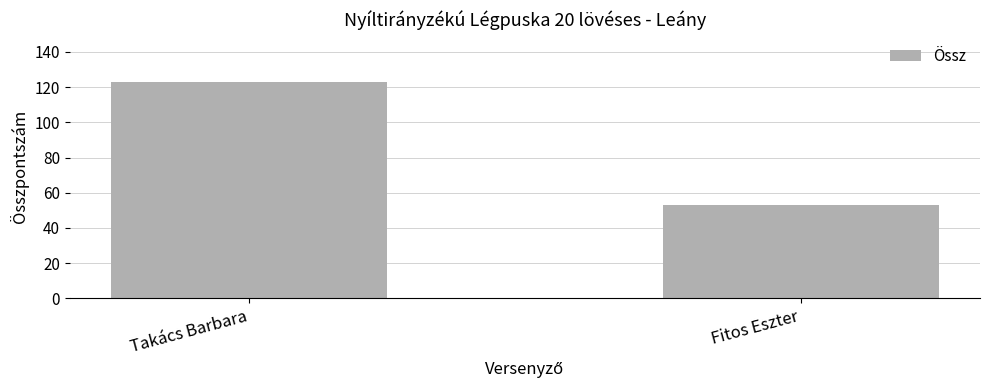

True or false: the data shows 123 at Takács Barbara.

True